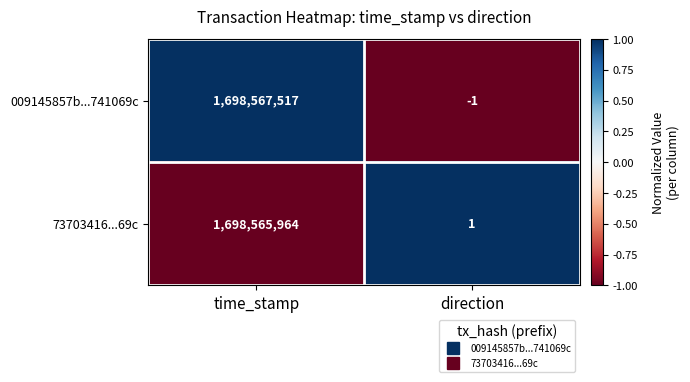

What is the smallest value displayed?

-1